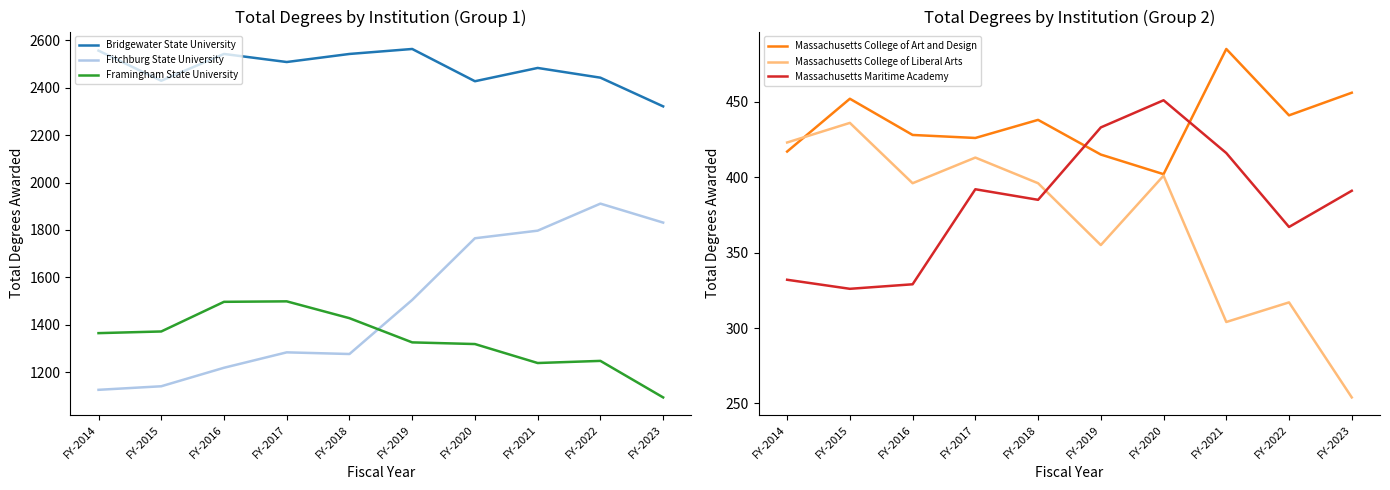

What is the difference between the Framingham State University values at FY-2022 and FY-2015?

124